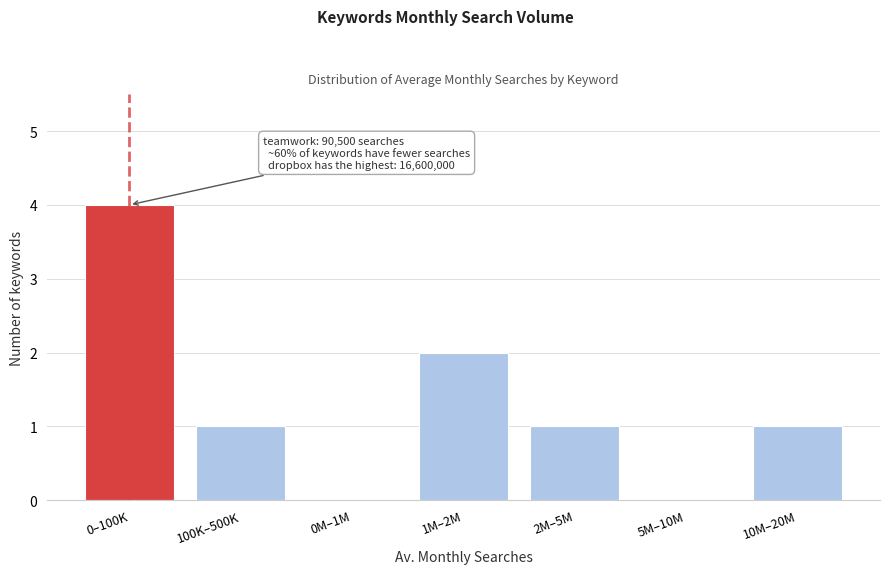

Reading left to right, what are all the values shown in this chart?

0–100K=4	100K–500K=1	0M–1M=0	1M–2M=2	2M–5M=1	5M–10M=0	10M–20M=1